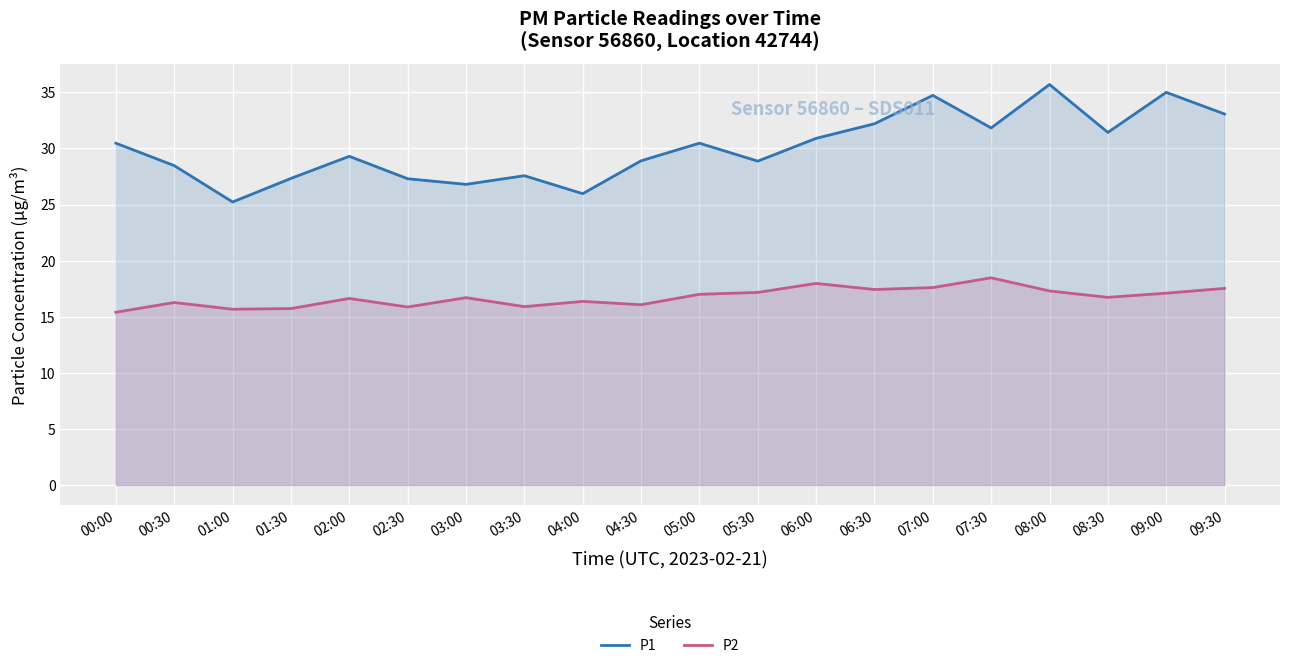

At which category does the chart reach its minimum across all series?

00:00